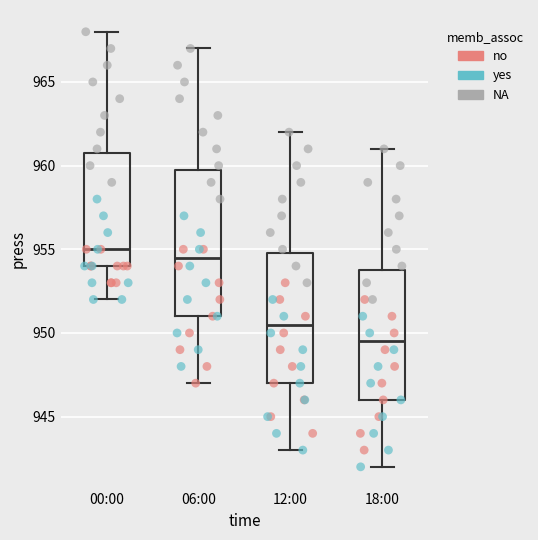

Which box's median line is the lowest?

18:00